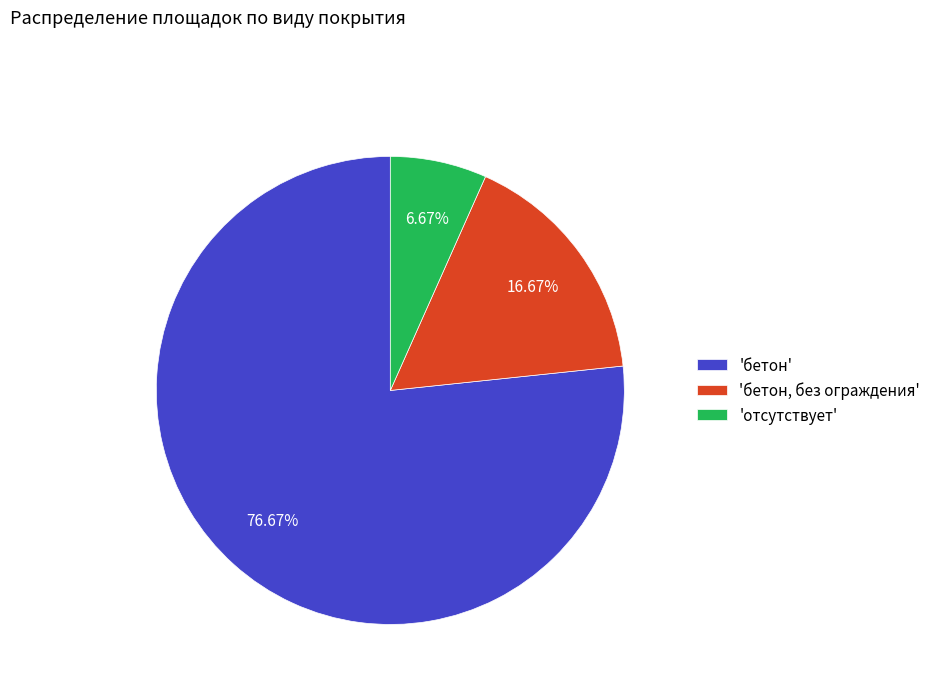

To the nearest percent, what is the difference between the largest and smallest slice percentages?

70%